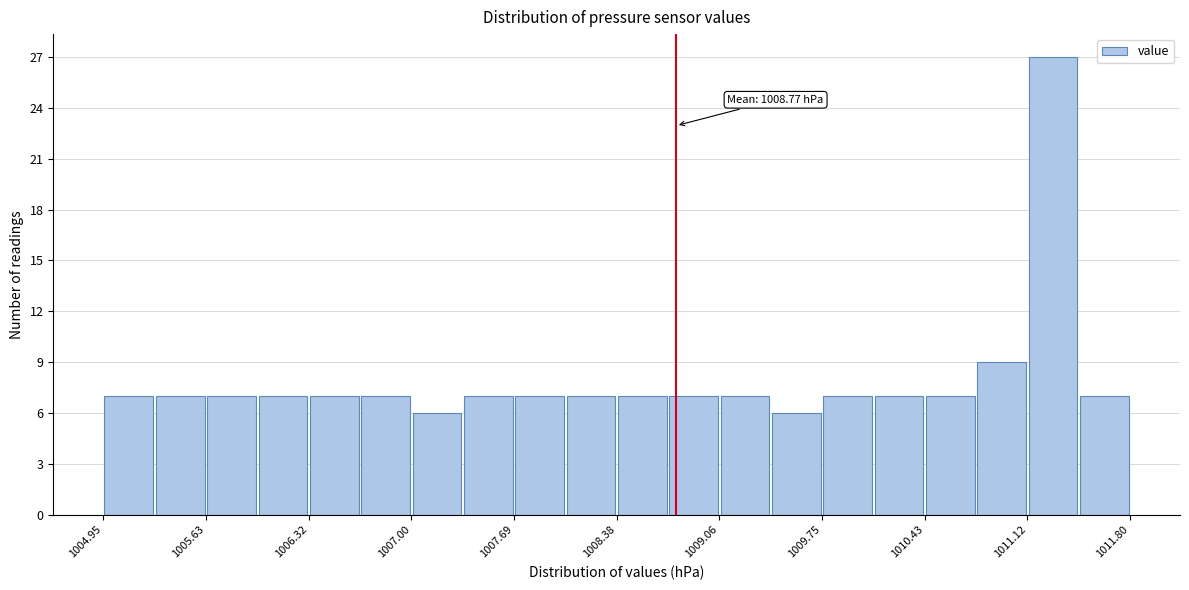

Read against the x-axis, roughly where is the centre of the tallest bar?

1011.3